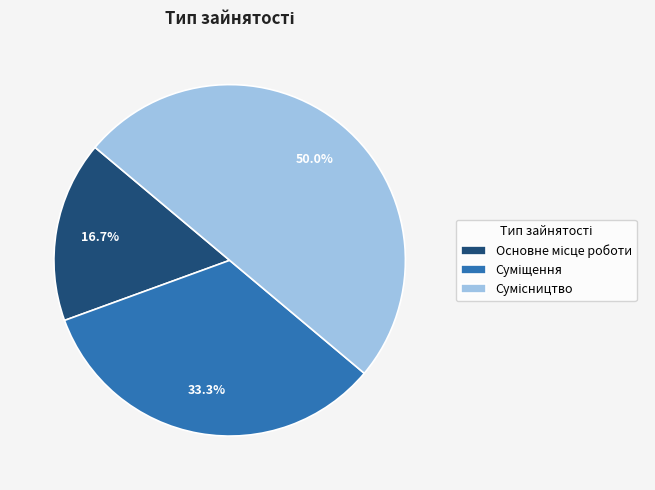

Is there a majority slice in this chart?

No